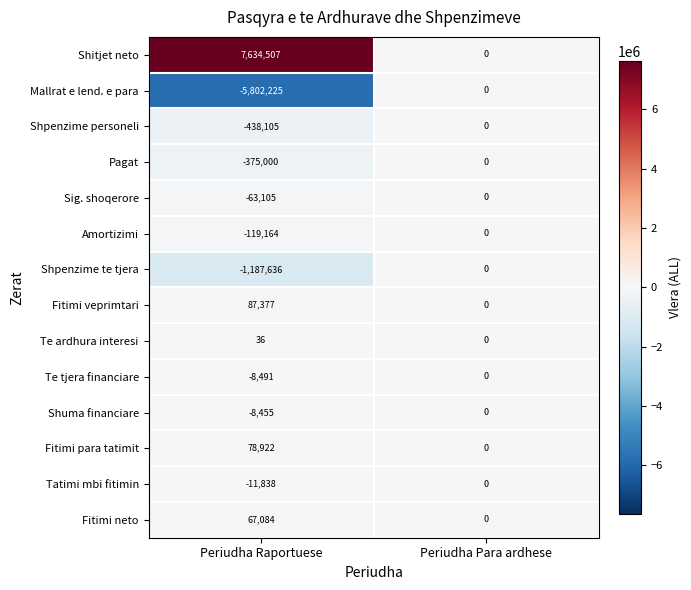

Count the number of categories in the chart.

2